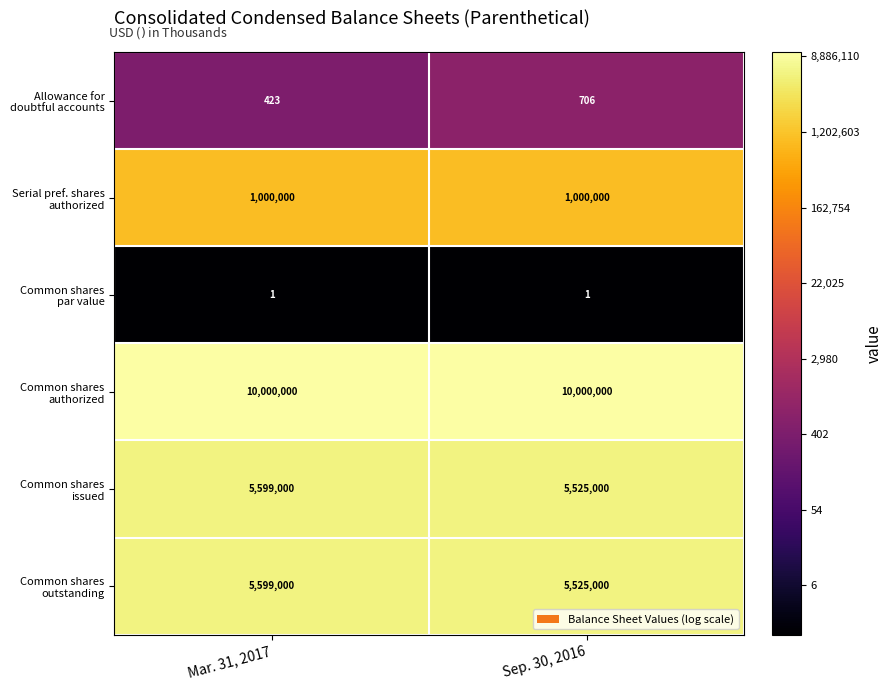

At how many categories does at least one series exceed 11?

2